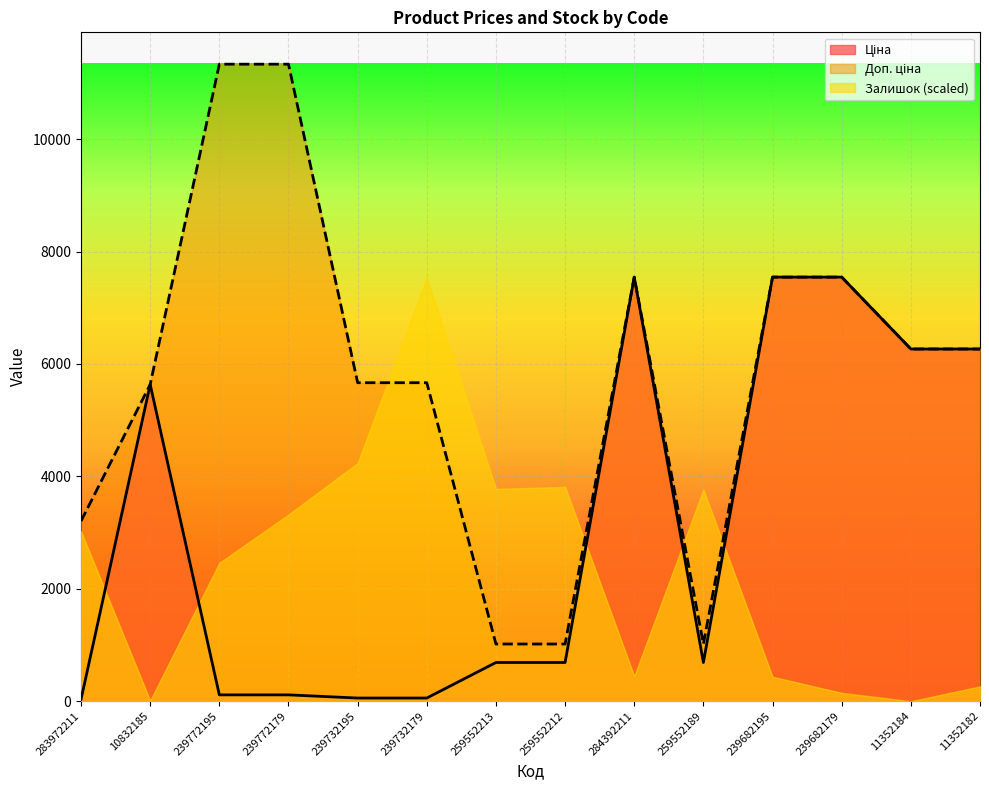

At which label does Доп. ціна reach its minimum?

259552213